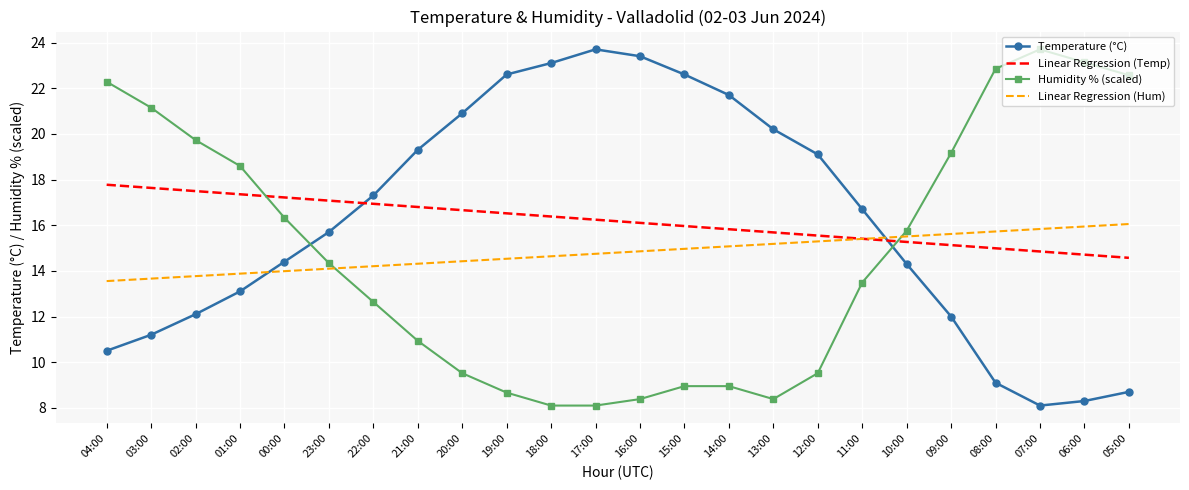

What is the smallest value displayed?

8.1